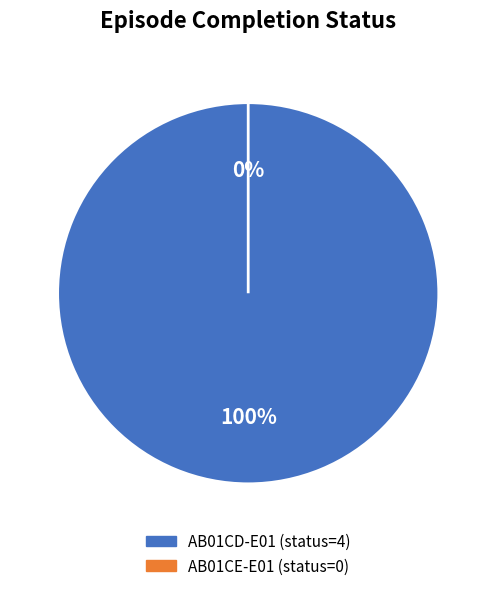

To the nearest percent, what is the difference between the AB01CE-E01 (status=0) and AB01CD-E01 (status=4) slice percentages?

100%